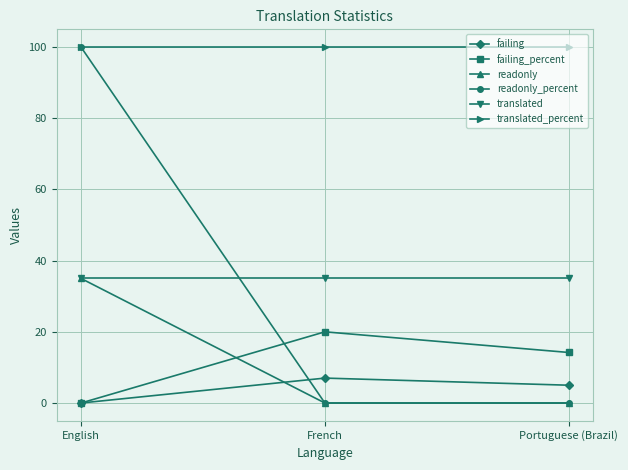

Does the chart display data point markers on the line(s)?

Yes